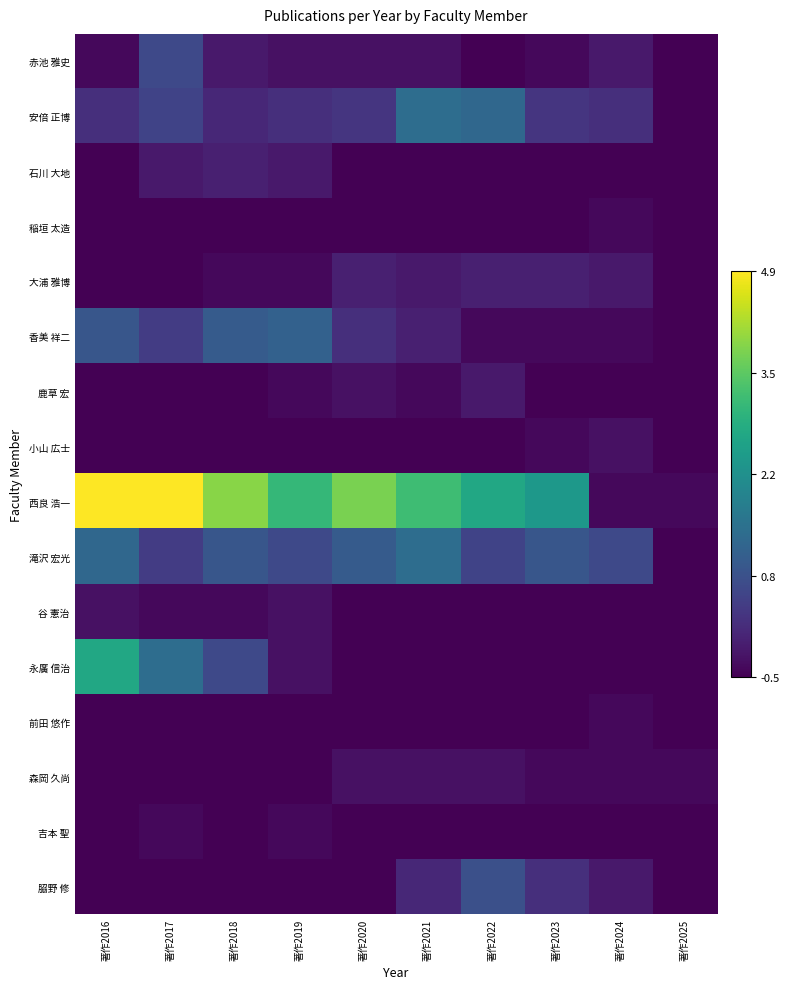

Reading left to right, transcribe all the data shown in this chart.

赤池 雅史: 著作2016=-0.4	著作2017=0.7	著作2018=-0.2	著作2019=-0.3	著作2020=-0.3	著作2021=-0.3	著作2022=-0.5	著作2023=-0.4	著作2024=-0.2	著作2025=-0.5
安倍 正博: 著作2016=0.2	著作2017=0.6	著作2018=0.1	著作2019=0.2	著作2020=0.3	著作2021=1.4	著作2022=1.3	著作2023=0.3	著作2024=0.2	著作2025=-0.5
石川 大地: 著作2016=-0.5	著作2017=-0.2	著作2018=-0.0	著作2019=-0.2	著作2020=-0.5	著作2021=-0.5	著作2022=-0.5	著作2023=-0.5	著作2024=-0.5	著作2025=-0.5
稲垣 太造: 著作2016=-0.5	著作2017=-0.5	著作2018=-0.5	著作2019=-0.5	著作2020=-0.5	著作2021=-0.5	著作2022=-0.5	著作2023=-0.5	著作2024=-0.4	著作2025=-0.5
大浦 雅博: 著作2016=-0.5	著作2017=-0.5	著作2018=-0.4	著作2019=-0.4	著作2020=-0.0	著作2021=-0.2	著作2022=-0.0	著作2023=-0.0	著作2024=-0.2	著作2025=-0.5
香美 祥二: 著作2016=0.9	著作2017=0.4	著作2018=1.0	著作2019=1.2	著作2020=0.2	著作2021=-0.0	著作2022=-0.4	著作2023=-0.4	著作2024=-0.4	著作2025=-0.5
鹿草 宏: 著作2016=-0.5	著作2017=-0.5	著作2018=-0.5	著作2019=-0.4	著作2020=-0.3	著作2021=-0.4	著作2022=-0.2	著作2023=-0.5	著作2024=-0.5	著作2025=-0.5
小山 広士: 著作2016=-0.5	著作2017=-0.5	著作2018=-0.5	著作2019=-0.5	著作2020=-0.5	著作2021=-0.5	著作2022=-0.5	著作2023=-0.4	著作2024=-0.3	著作2025=-0.5
西良 浩一: 著作2016=4.9	著作2017=4.9	著作2018=3.9	著作2019=3.1	著作2020=3.8	著作2021=3.2	著作2022=2.7	著作2023=2.4	著作2024=-0.4	著作2025=-0.4
滝沢 宏光: 著作2016=1.3	著作2017=0.4	著作2018=0.9	著作2019=0.7	著作2020=1.0	著作2021=1.4	著作2022=0.6	著作2023=0.9	著作2024=0.7	著作2025=-0.5
谷 憲治: 著作2016=-0.3	著作2017=-0.4	著作2018=-0.4	著作2019=-0.3	著作2020=-0.5	著作2021=-0.5	著作2022=-0.5	著作2023=-0.5	著作2024=-0.5	著作2025=-0.5
永廣 信治: 著作2016=2.7	著作2017=1.4	著作2018=0.7	著作2019=-0.3	著作2020=-0.5	著作2021=-0.5	著作2022=-0.5	著作2023=-0.5	著作2024=-0.5	著作2025=-0.5
前田 悠作: 著作2016=-0.5	著作2017=-0.5	著作2018=-0.5	著作2019=-0.5	著作2020=-0.5	著作2021=-0.5	著作2022=-0.5	著作2023=-0.5	著作2024=-0.4	著作2025=-0.5
森岡 久尚: 著作2016=-0.5	著作2017=-0.5	著作2018=-0.5	著作2019=-0.5	著作2020=-0.3	著作2021=-0.3	著作2022=-0.3	著作2023=-0.4	著作2024=-0.4	著作2025=-0.4
吉本 聖: 著作2016=-0.5	著作2017=-0.4	著作2018=-0.5	著作2019=-0.4	著作2020=-0.5	著作2021=-0.5	著作2022=-0.5	著作2023=-0.5	著作2024=-0.5	著作2025=-0.5
𦚰野 修: 著作2016=-0.5	著作2017=-0.5	著作2018=-0.5	著作2019=-0.5	著作2020=-0.5	著作2021=0.1	著作2022=0.8	著作2023=0.2	著作2024=-0.2	著作2025=-0.5